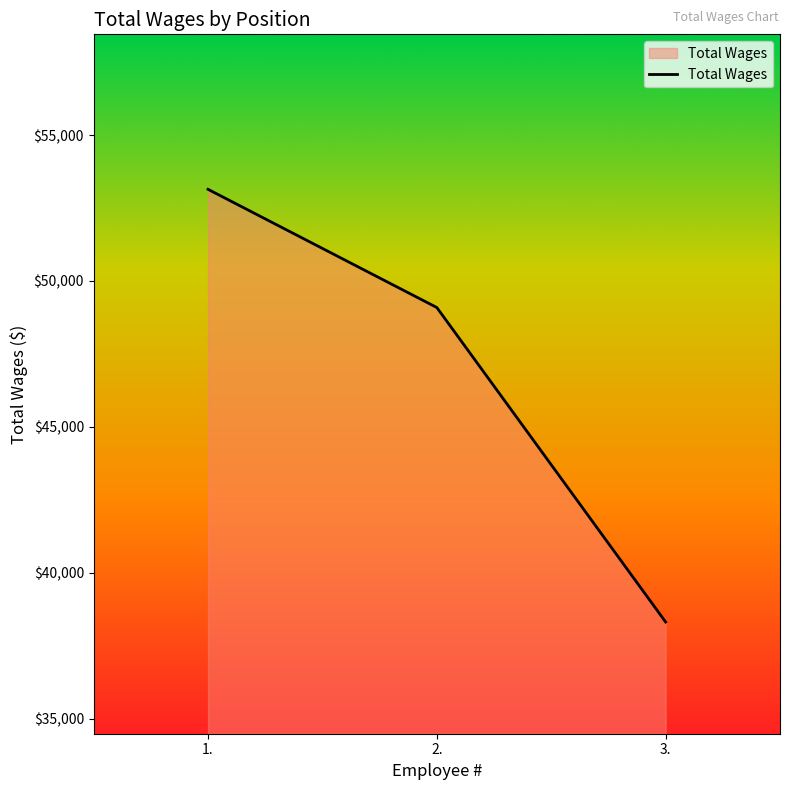

What is the difference between the values at 1. and 2.?

4052